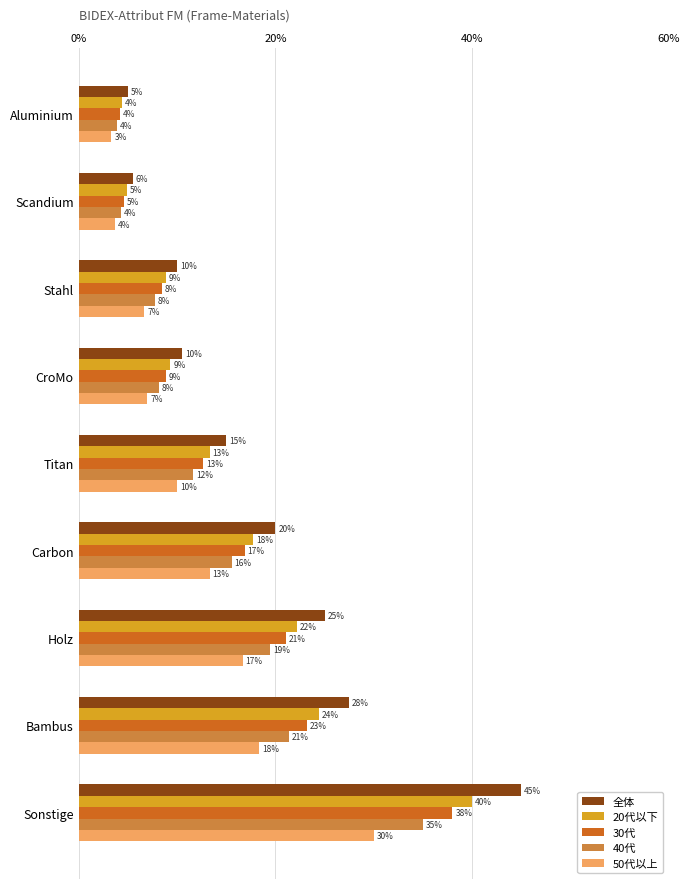

What are all the series names shown in the legend?

全体, 20代以下, 30代, 40代, 50代以上